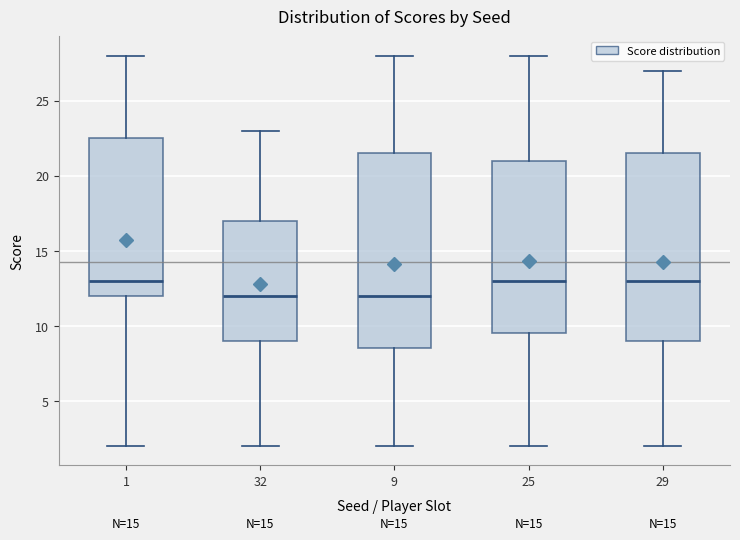

Where does the upper whisker of the box at x = 1 end on the y-axis? The values are not printed on the chart, so give them approximately, as read against the axis.

28.0